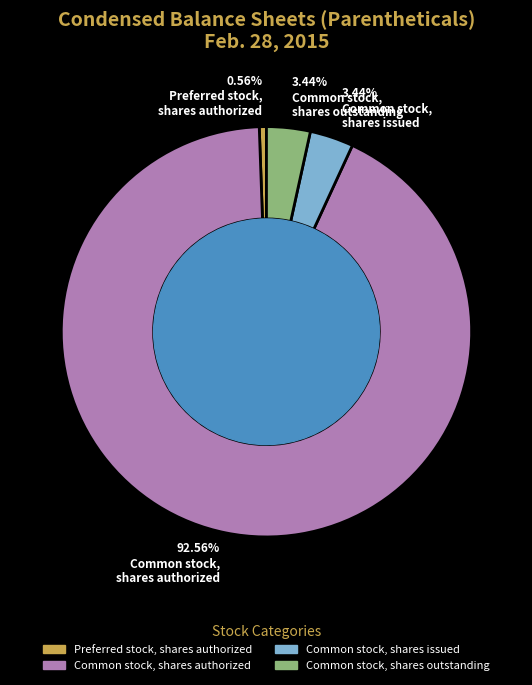

Which has a higher value, Common stock, shares issued or Preferred stock, shares authorized?

Common stock, shares issued